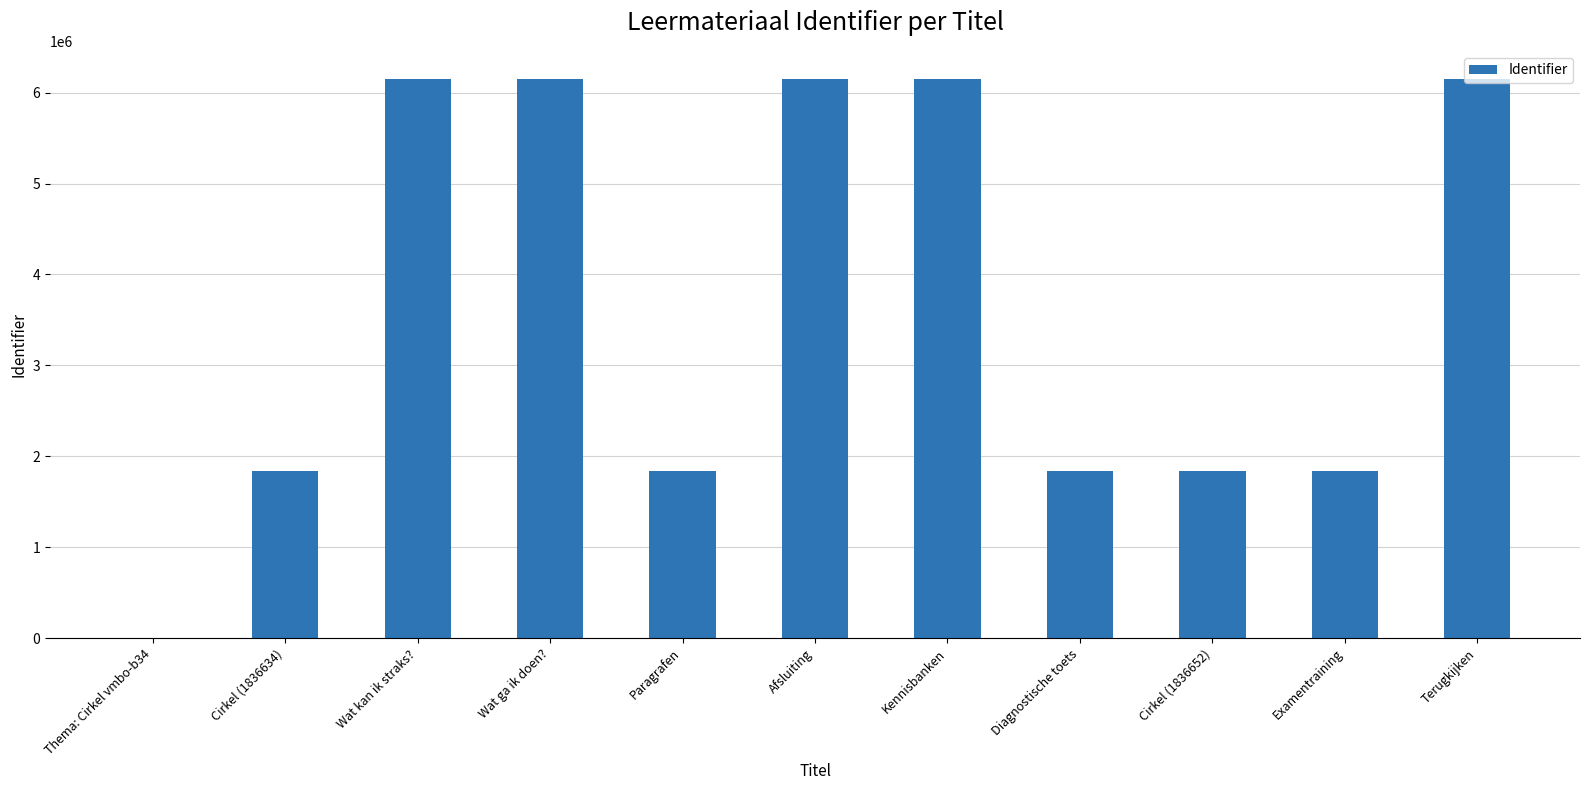

Is it true that the value at Kennisbanken is 6151986?

True